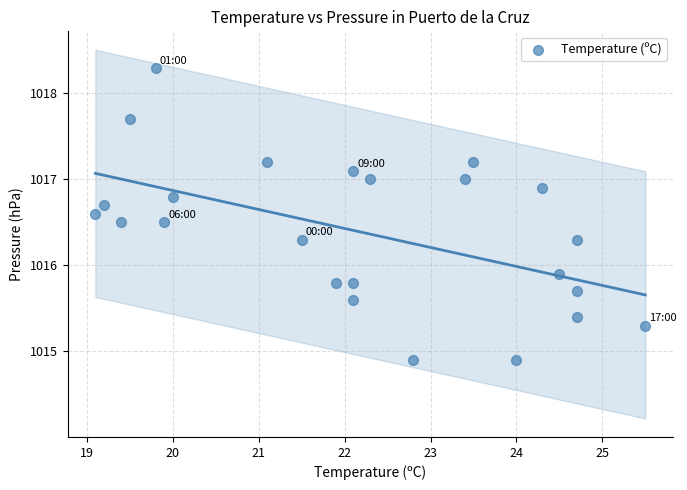

What Y value in the scatter plot is closest to 1016?

1015.9